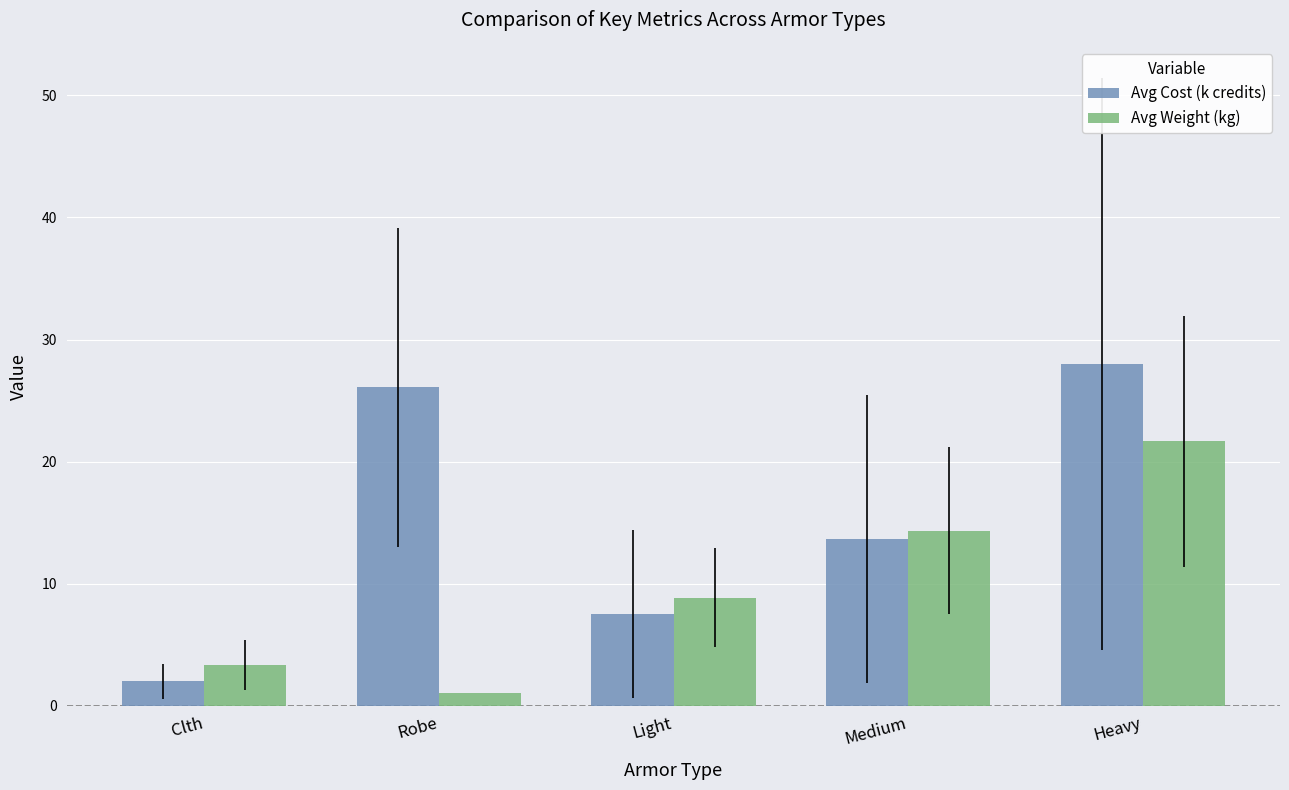

Which category has the highest value across all series?

Heavy